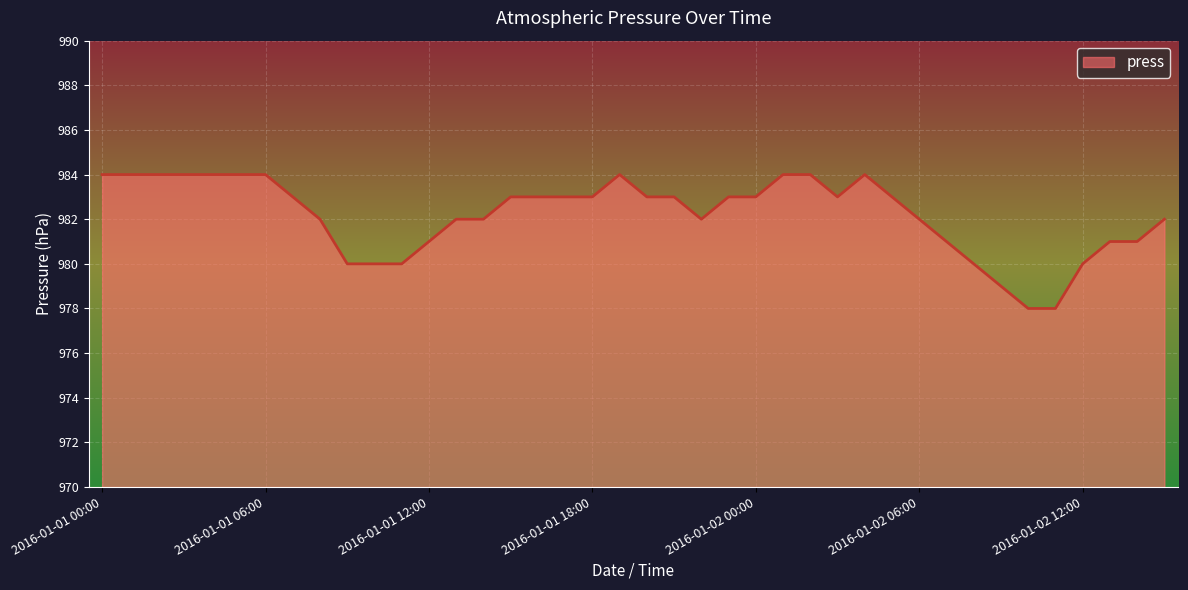

What is the difference between the maximum and minimum values?

6